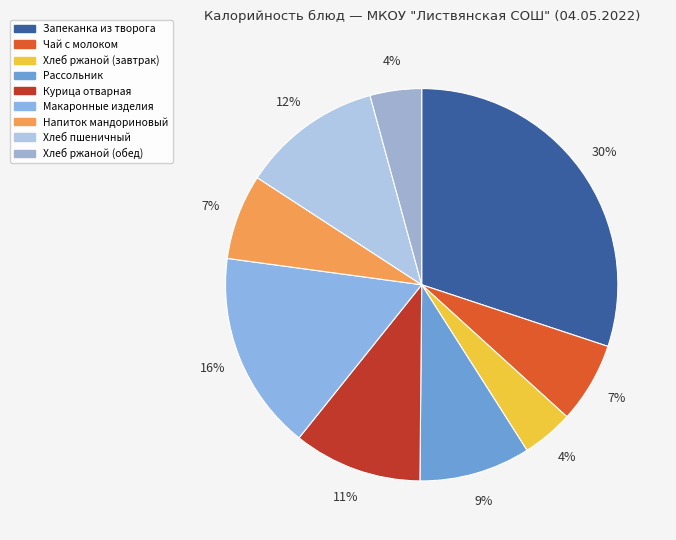

Which category has the biggest portion of the pie?

Запеканка из творога